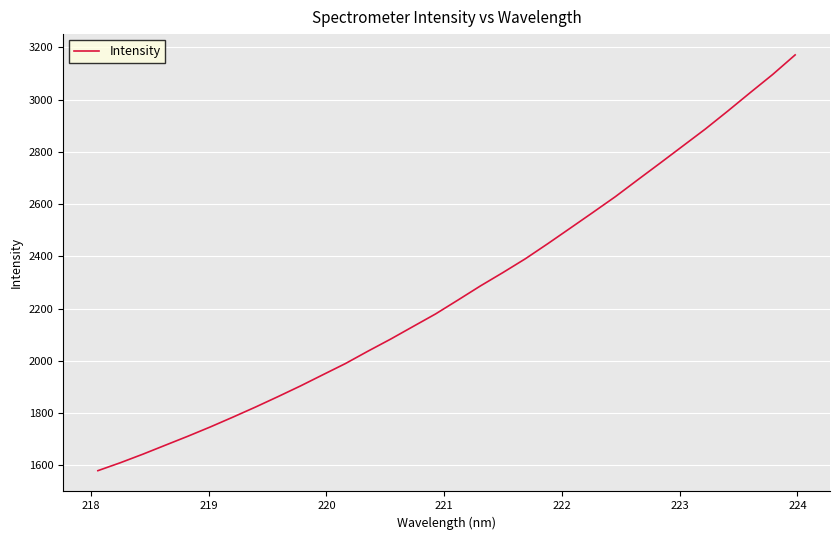

What is the greatest value displayed?

3171.4